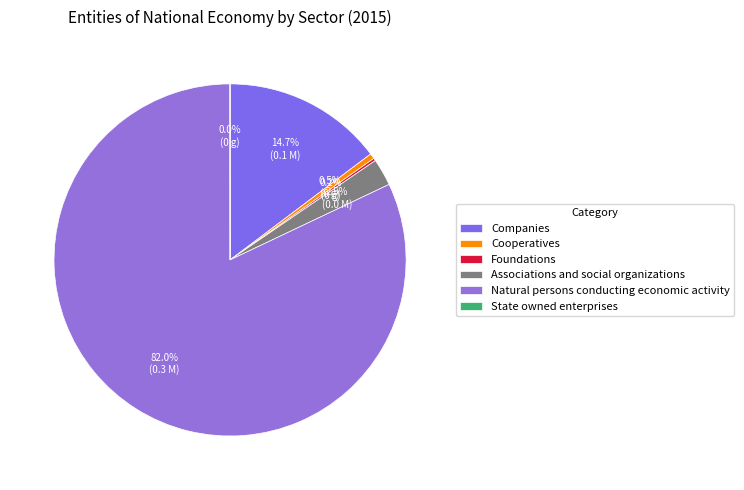

How many slices are in this pie chart?

6